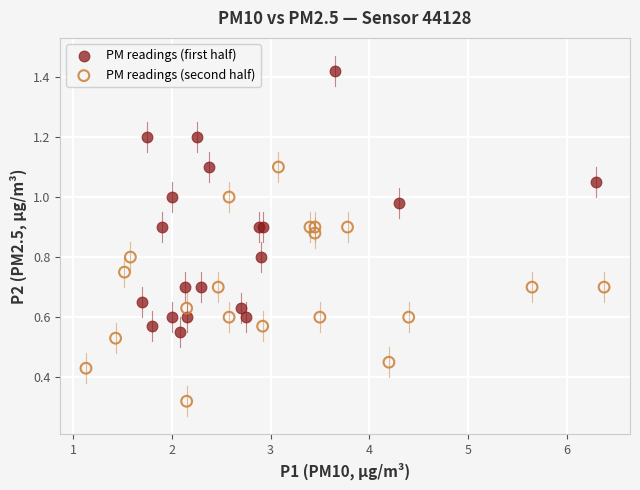

Which series has the widest spread of Y values?

PM readings (first half)